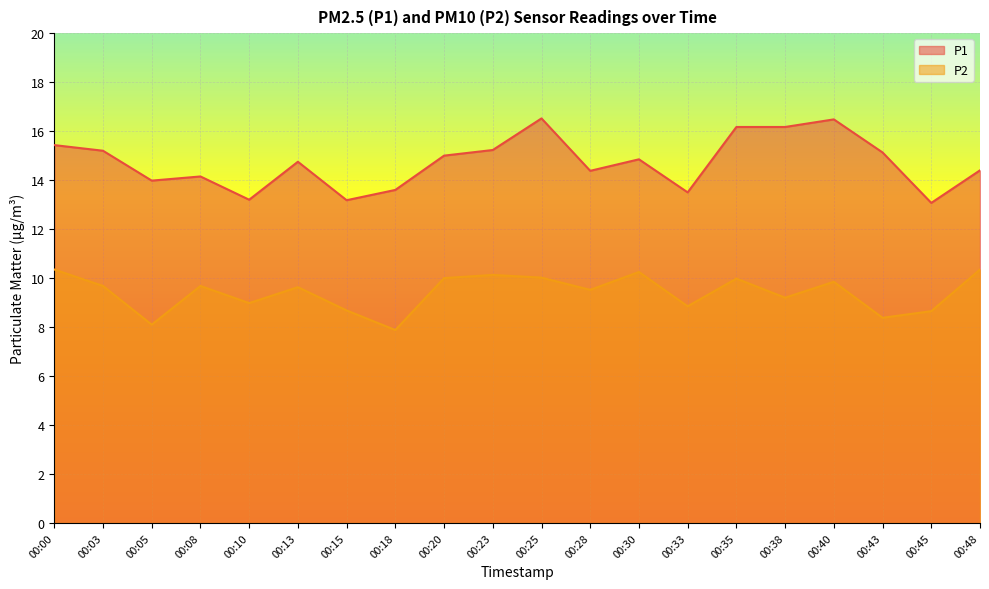

List the series in order of their peak value, lowest first.

P2, P1